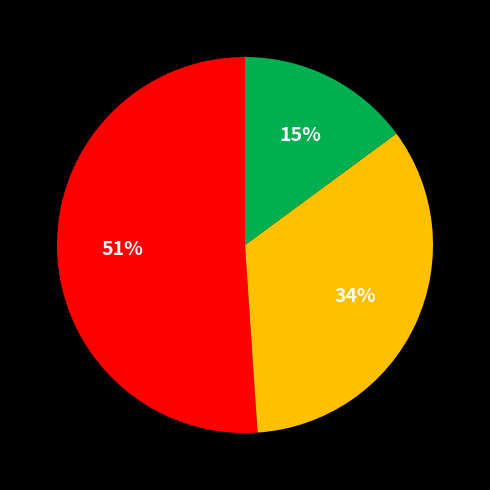

Is there a majority slice in this chart?

Yes